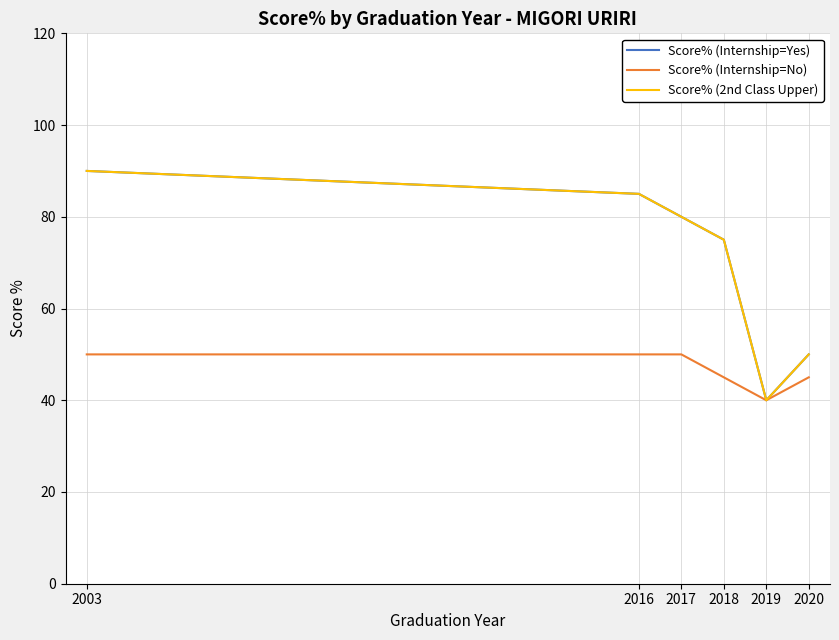

How many interior local valleys does the Score% (Internship=No) series have?

1